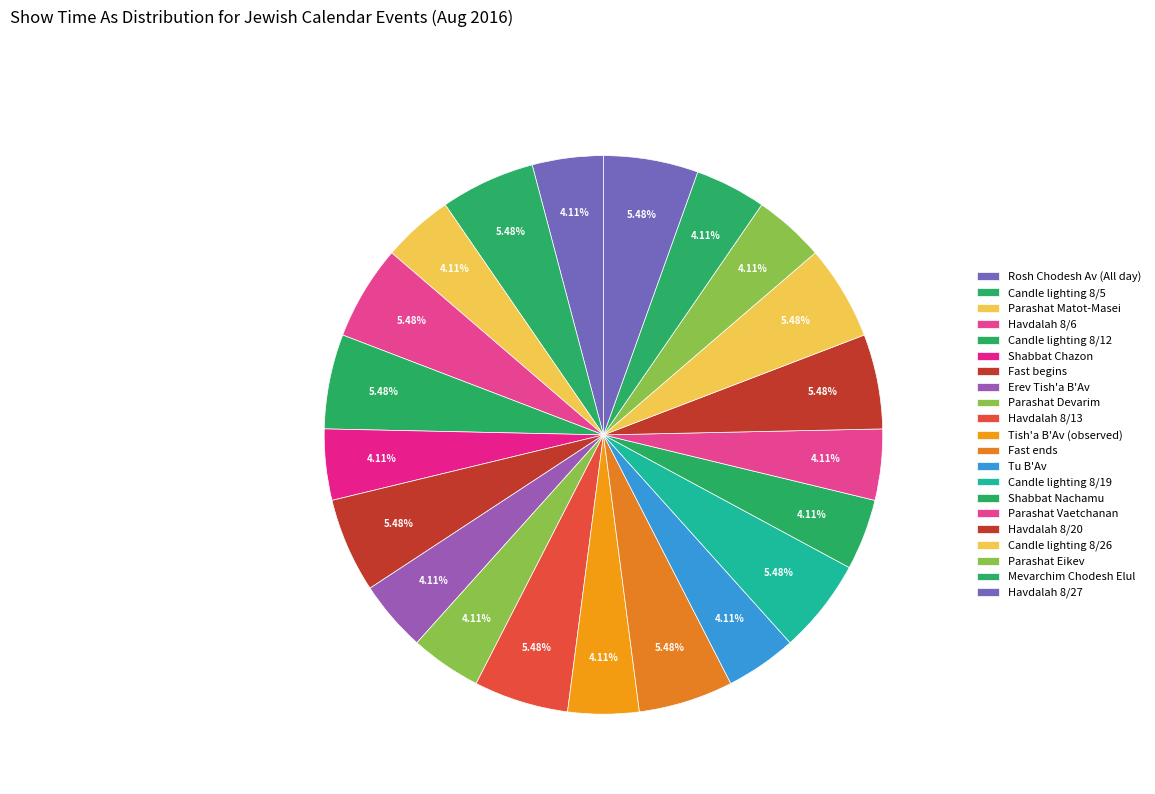

Rank the categories by value from highest to lowest.

Candle lighting 8/5, Havdalah 8/6, Candle lighting 8/12, Fast begins, Havdalah 8/13, Fast ends, Candle lighting 8/19, Havdalah 8/20, Candle lighting 8/26, Havdalah 8/27, Rosh Chodesh Av (All day), Parashat Matot-Masei, Shabbat Chazon, Erev Tish'a B'Av, Parashat Devarim, Tish'a B'Av (observed), Tu B'Av, Shabbat Nachamu, Parashat Vaetchanan, Parashat Eikev, Mevarchim Chodesh Elul